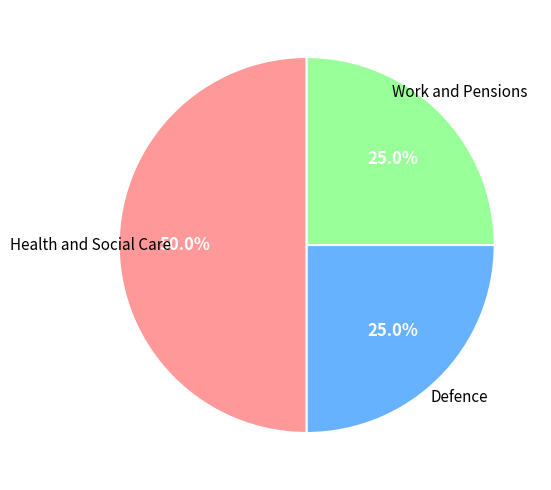

How many segments does this pie chart have?

3